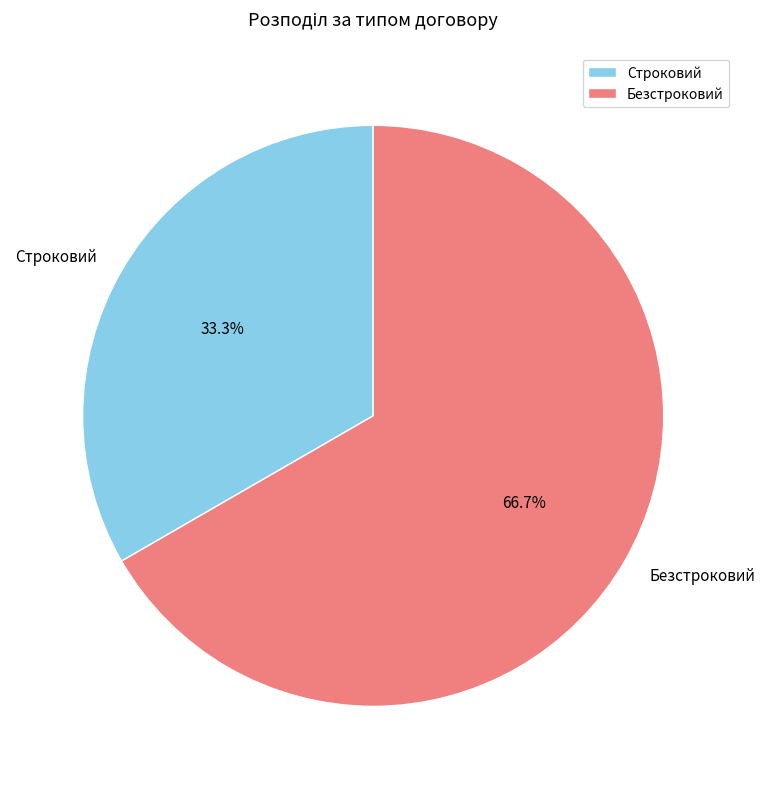

Approximately how many times larger is the value at Строковий compared to Безстроковий?

0.5